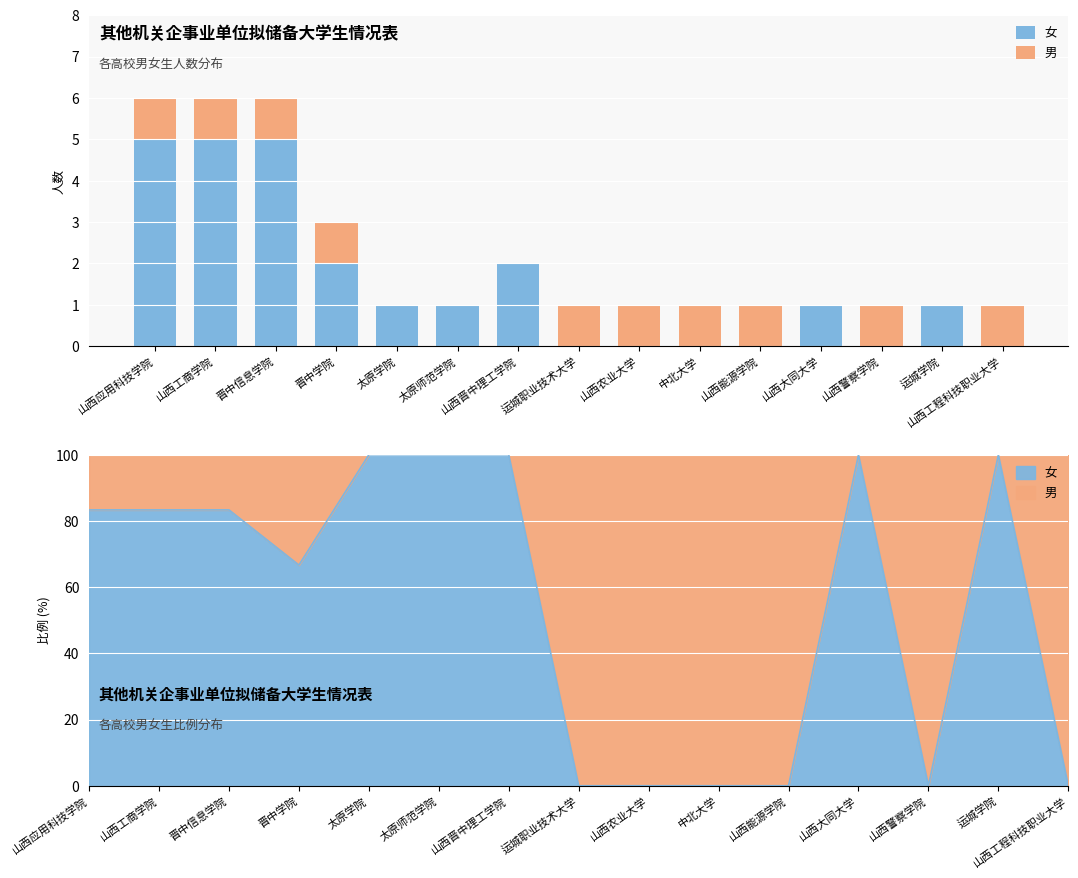

Read the 女 value at 太原师范学院.

1